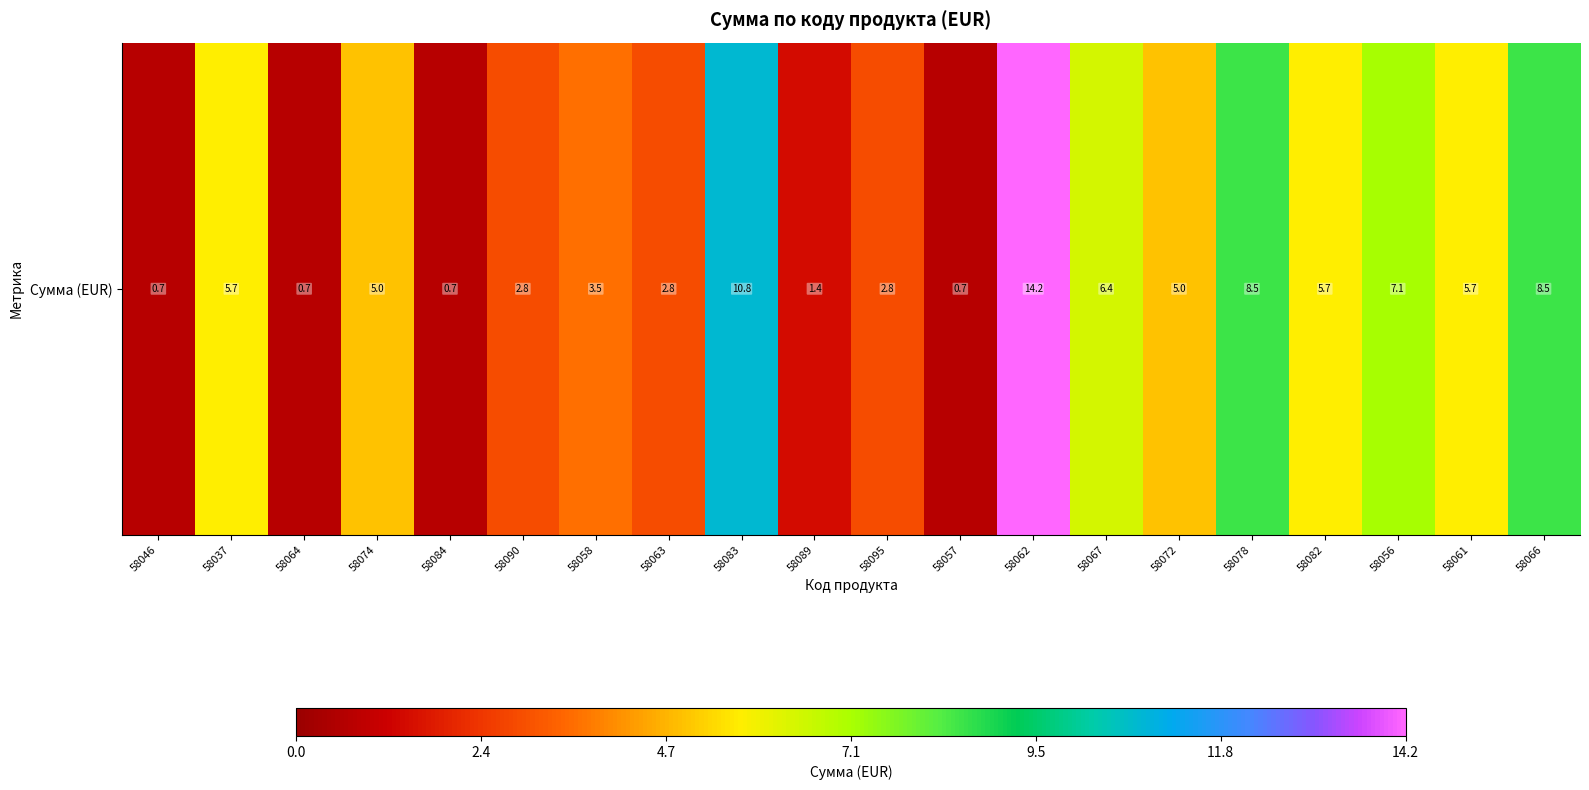

True or false: the data shows 5.0 at 58072.

True